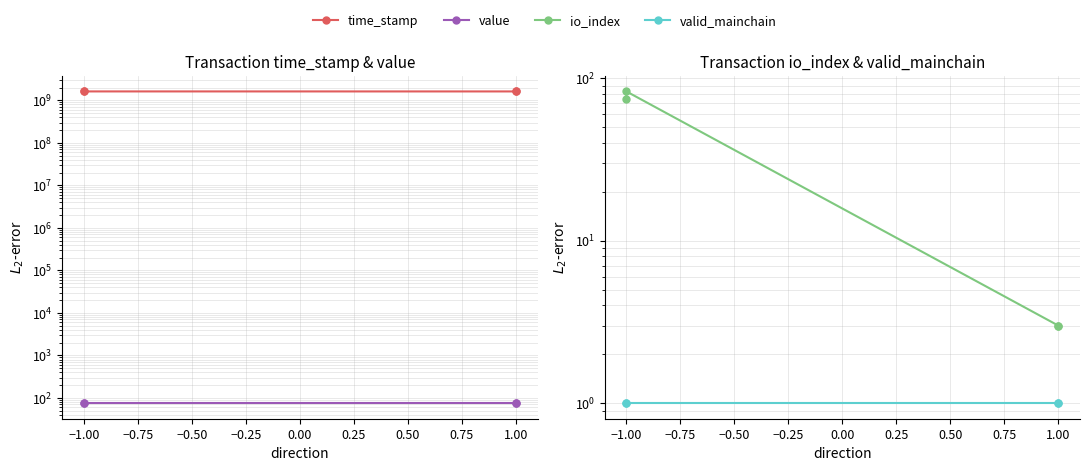

Rank the series at −1.00 from lowest to highest value.

valid_mainchain, io_index, value, time_stamp